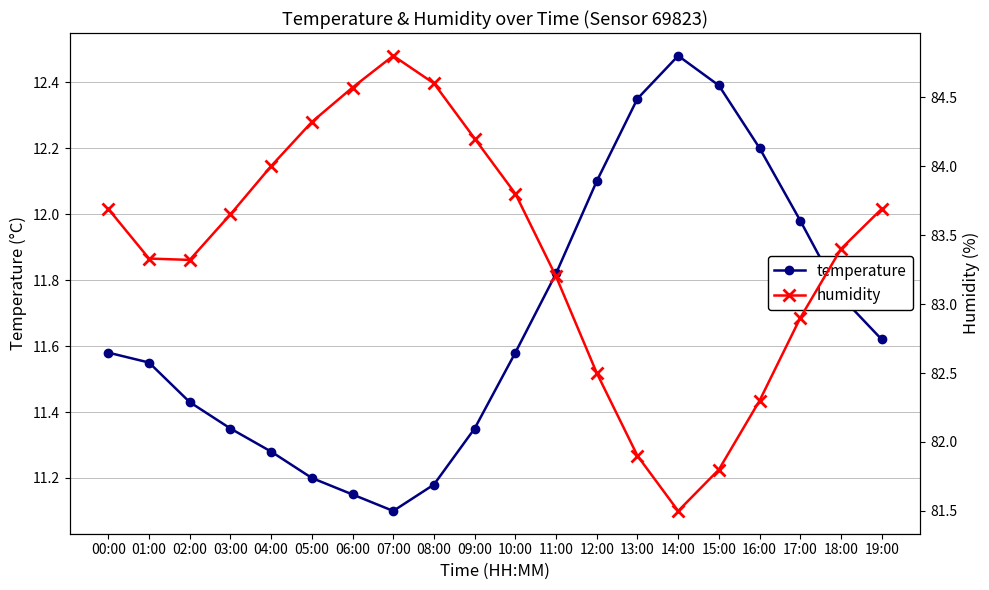

How many interior local peaks does the humidity series have?

1